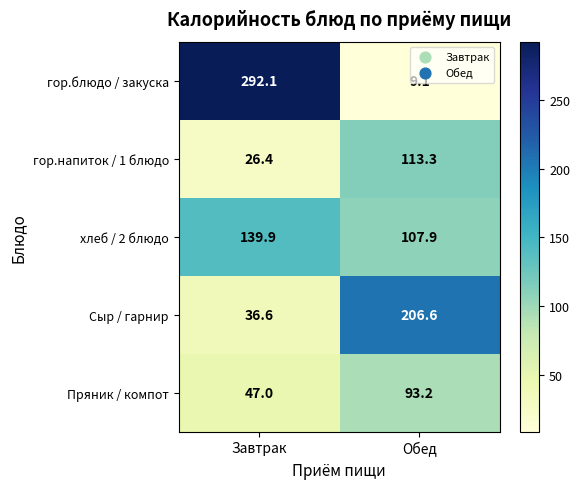

Rank the categories by гор.блюдо / закуска value from highest to lowest.

Завтрак, Обед